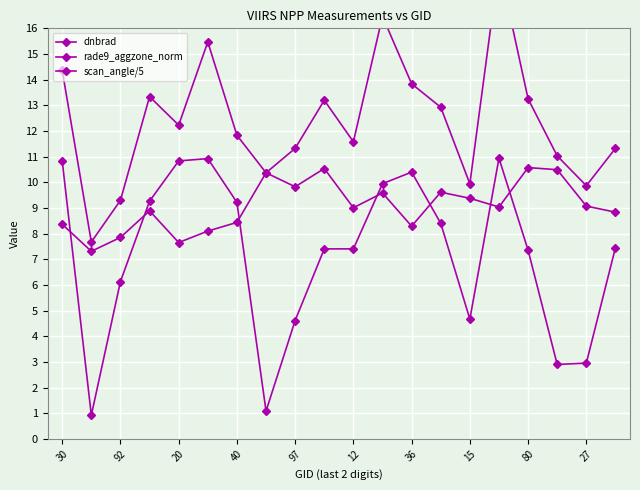

How many lines are shown in the chart?

3